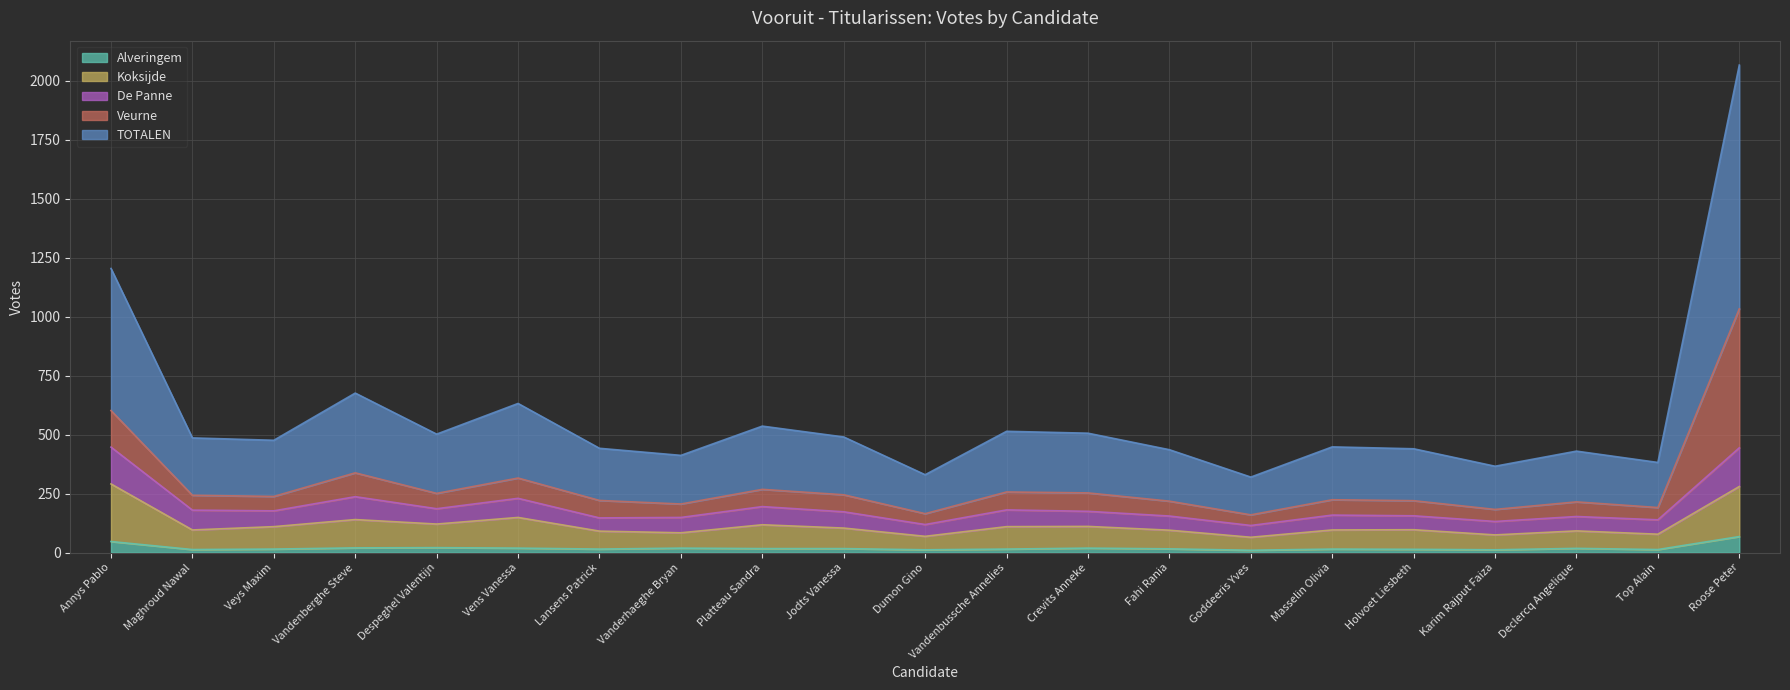

True or false: Alveringem and Koksijde intersect in this chart.

False